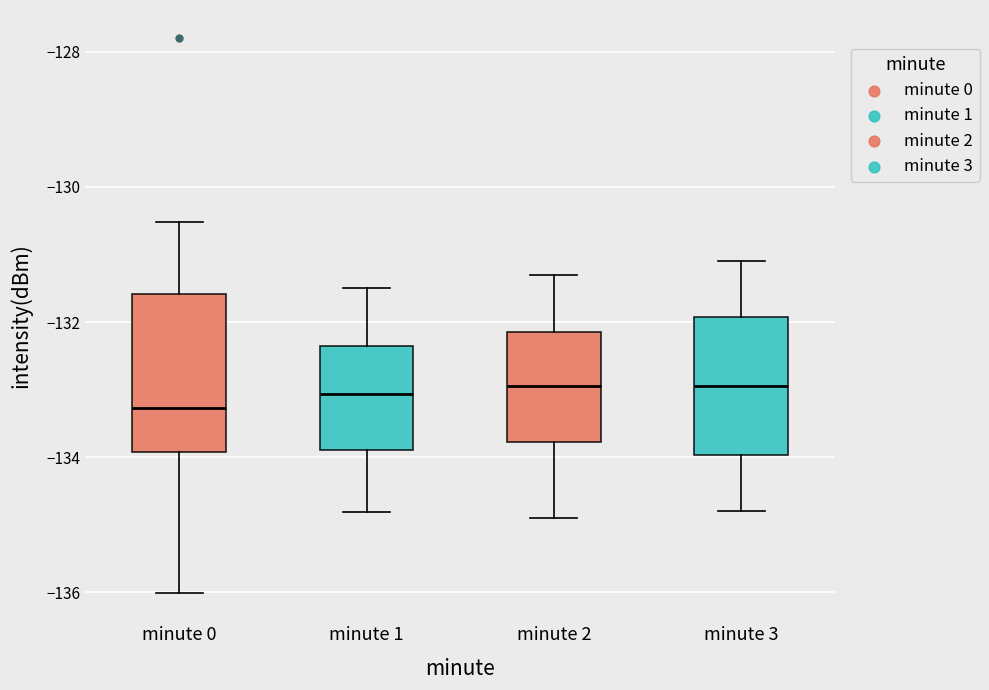

Where is the lower edge of the box for minute 0 on the y-axis? The values are not printed on the chart, so give them approximately, as read against the axis.

-134.0